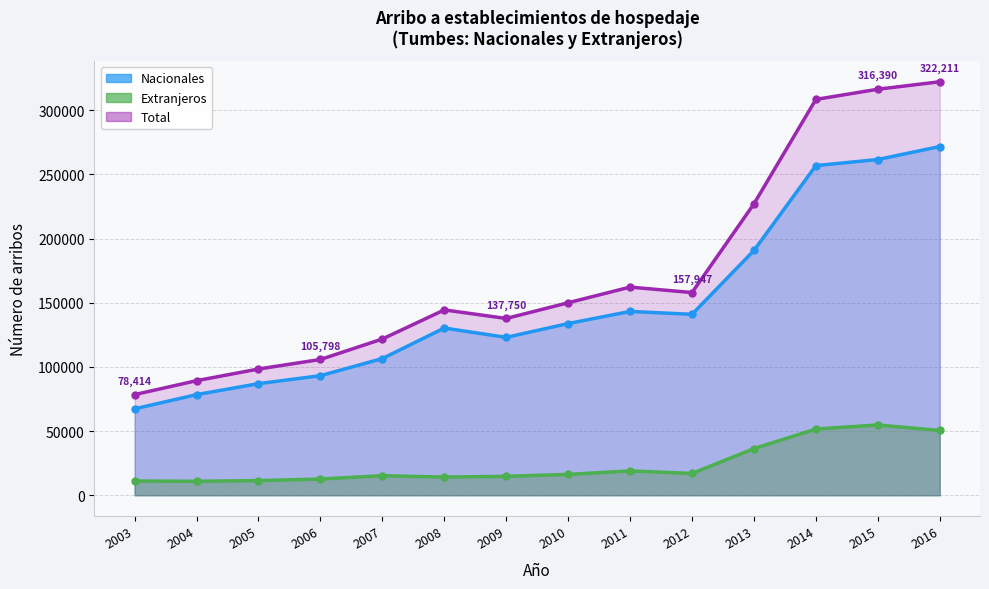

Between 2012 and 2016, which series saw the biggest shift?

Total